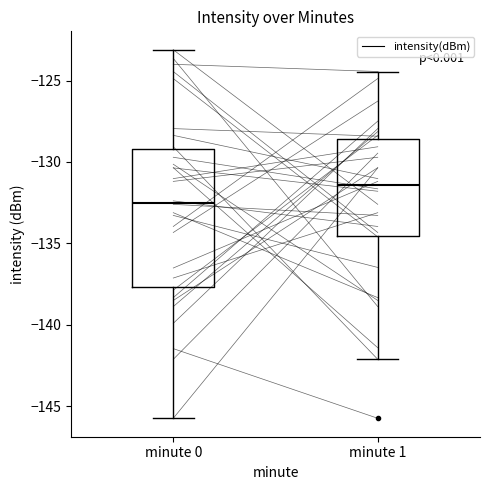

Reading left to right, read every box against the y-axis: the position of its median line, the range the box covers, and the ends of its whiskers. The values are not printed on the chart, so give them approximately, as read against the axis.

minute 0: median -132.5, box -137.5 to -129.0, whiskers -145.5 to -123.0
minute 1: median -131.5, box -134.5 to -128.5, whiskers -142.0 to -124.5